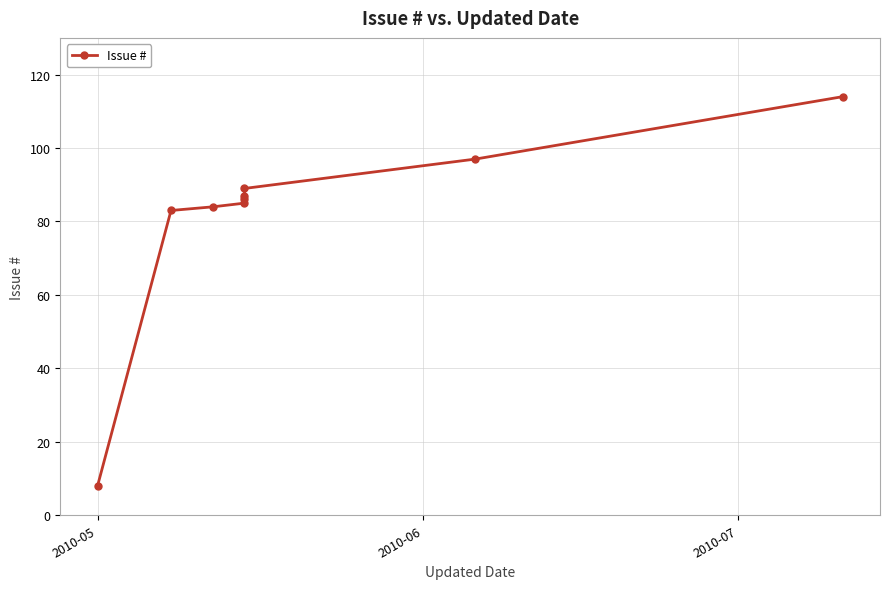

The chart shows a value of 42 at 3. True or false?

False